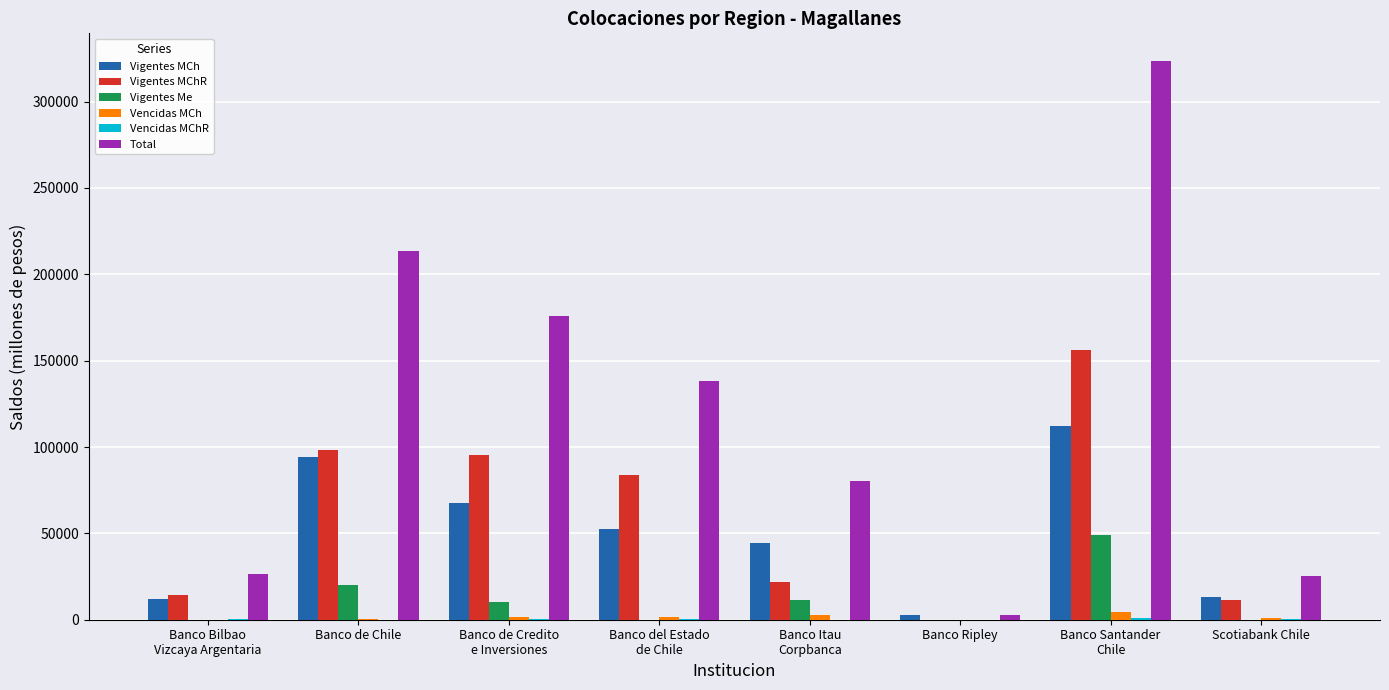

What is the greatest value displayed?

323332.9